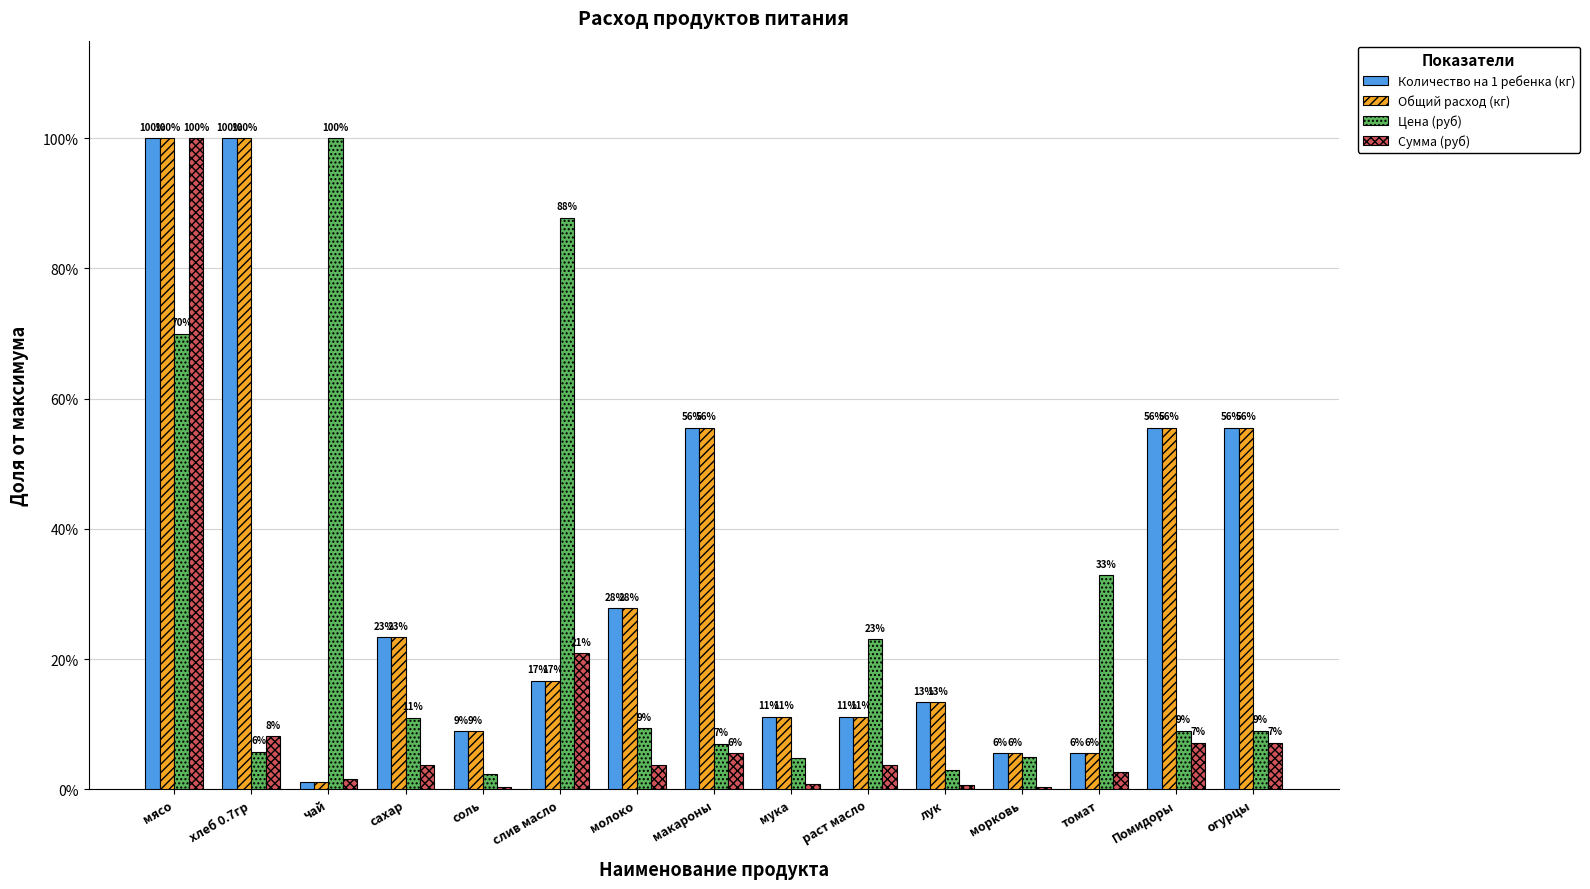

What are all the series names shown in the legend?

Количество на 1 ребенка (кг), Общий расход (кг), Цена (руб), Сумма (руб)